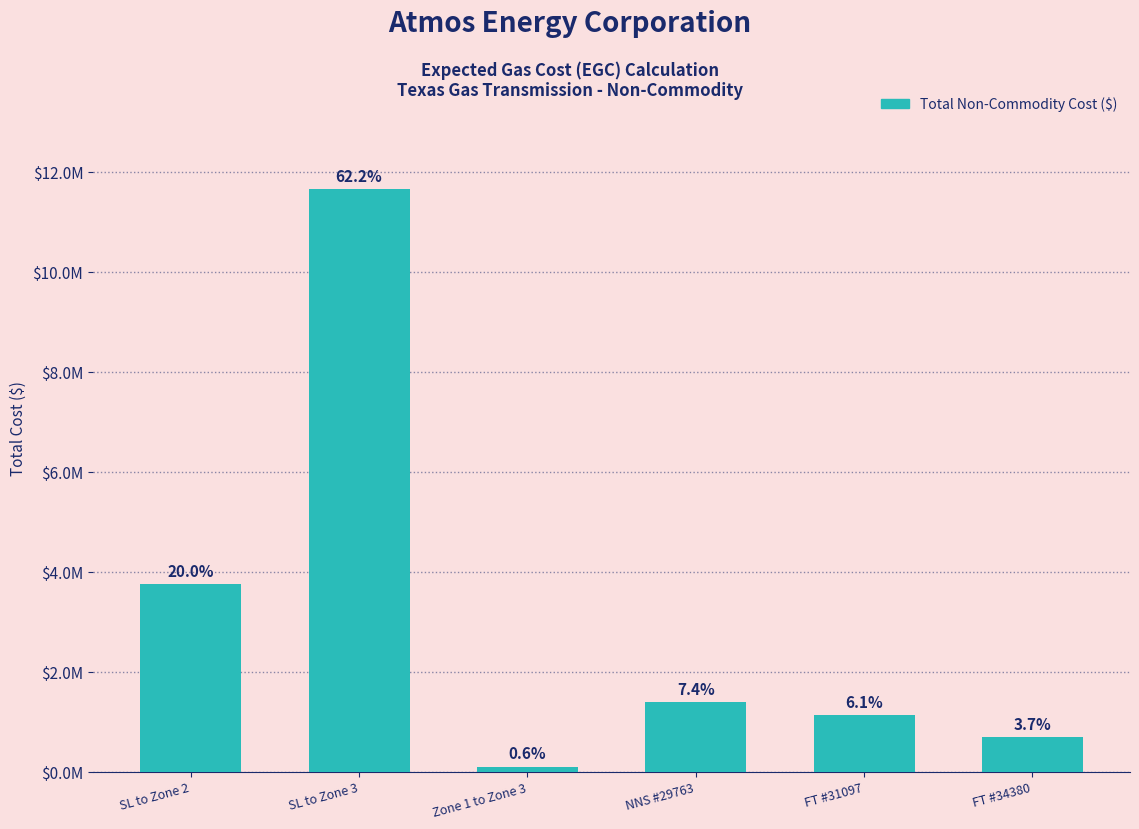

Are the bars horizontal?

No